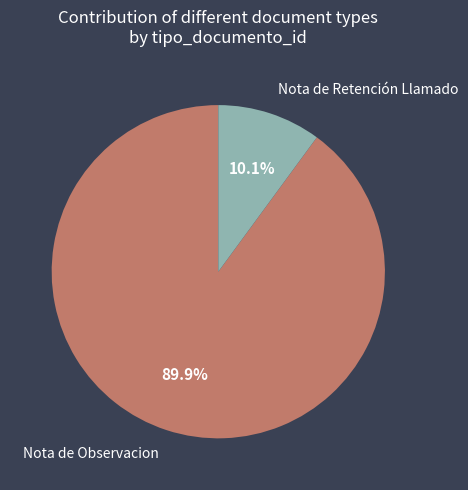

What portion of the pie excludes Nota de Retención Llamado?

89.9%